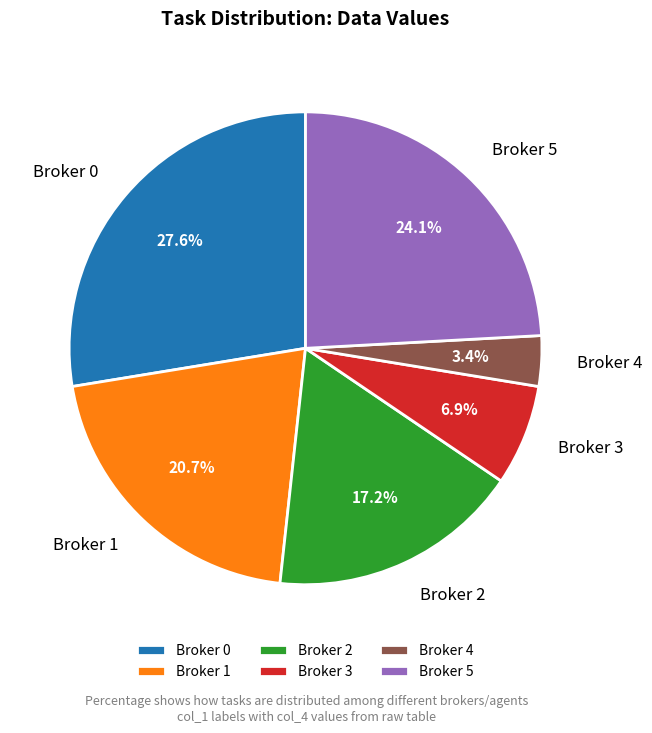

Is Broker 2 the majority of the pie?

No